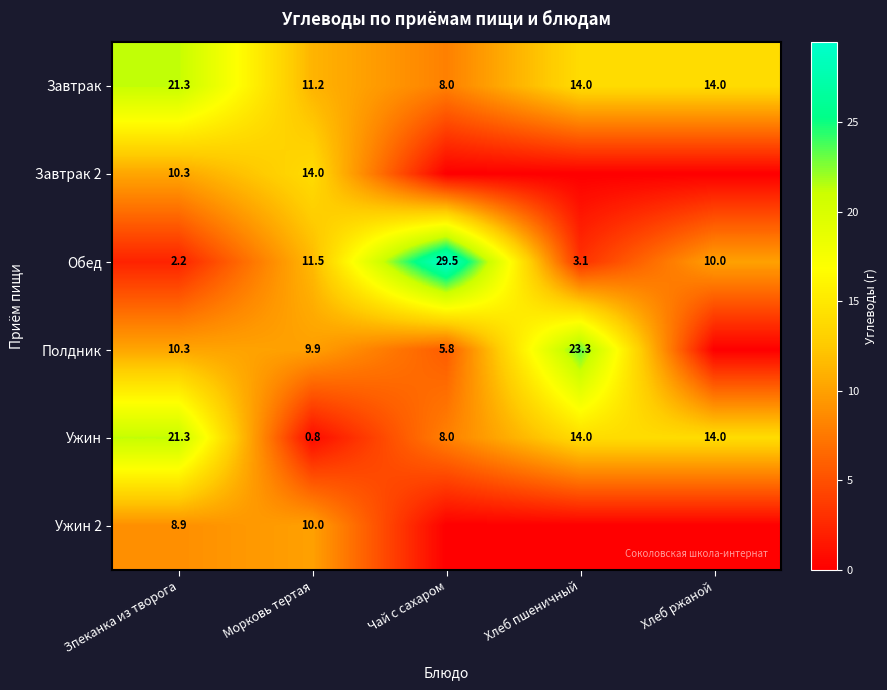

Read the Завтрак value at Зпеканка из творога.

21.3